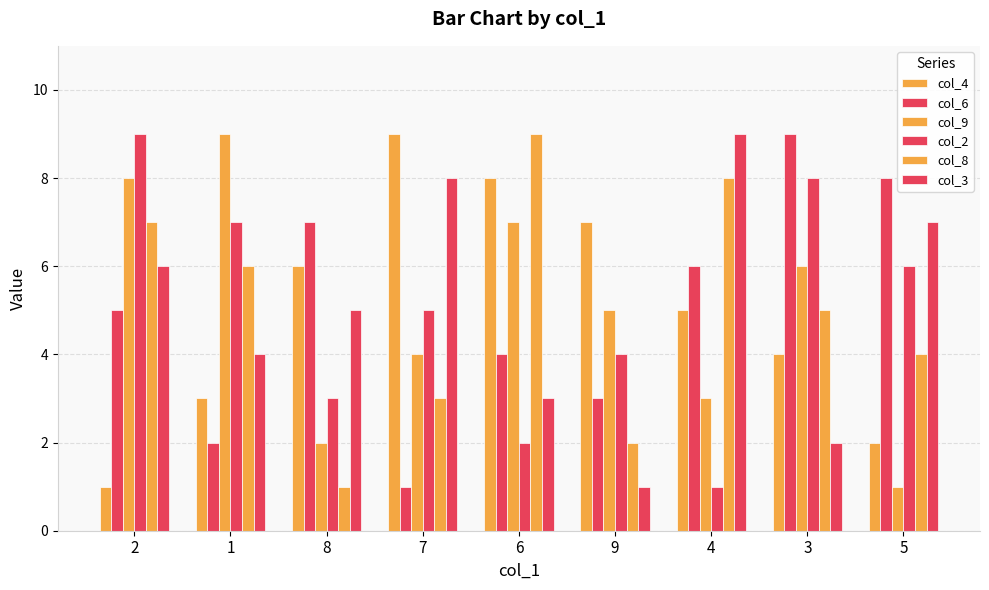

Rank the series by their maximum value, from highest to lowest.

col_4, col_6, col_9, col_2, col_8, col_3